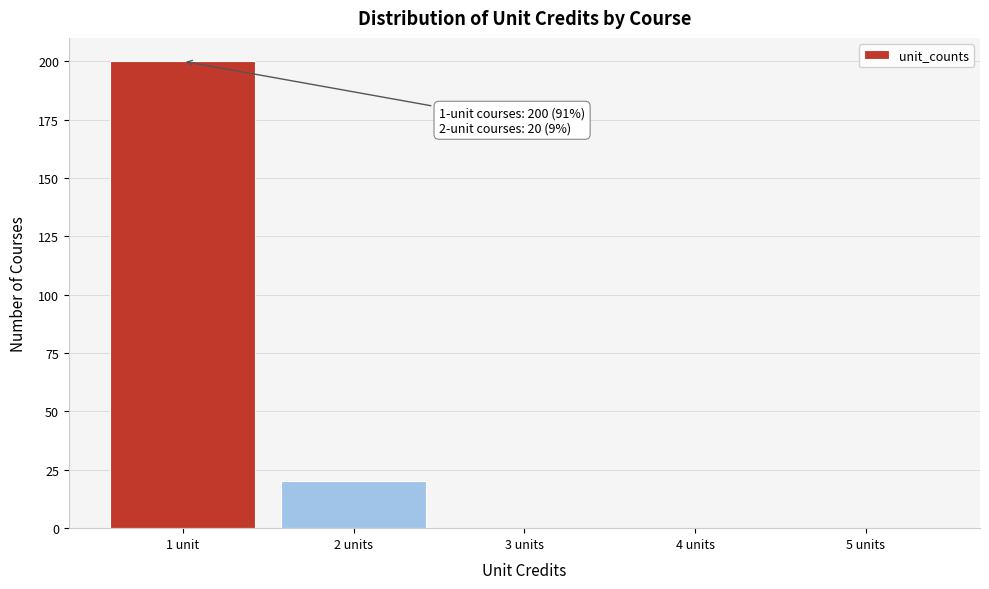

Reading left to right, transcribe all the data shown in this chart.

1 unit=200	2 units=20	3 units=0	4 units=0	5 units=0